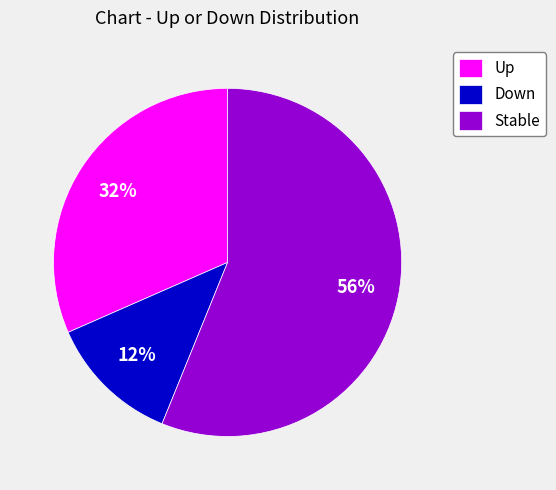

Combined, do Down and Up account for over 50%?

No